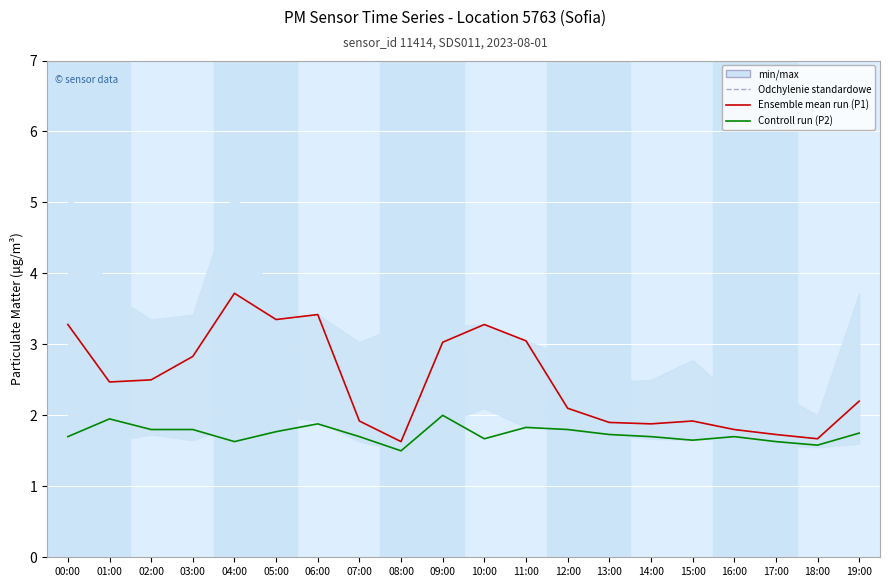

What is the difference between the Controll run (P2) values at 00:00 and 04:00?

0.1